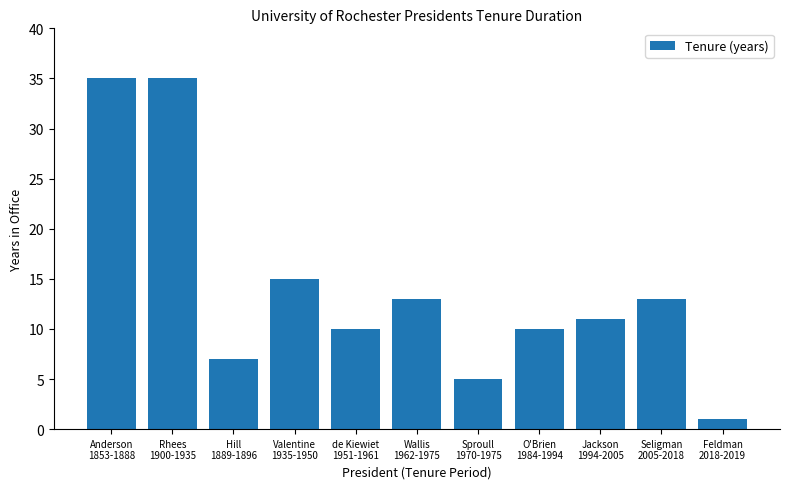

Reading left to right, extract all data points from this chart.

35	35	7	15	10	13	5	10	11	13	1